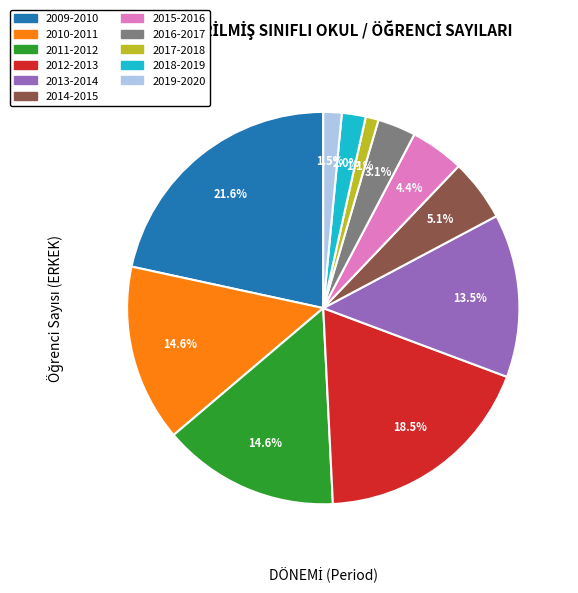

Which slice is the largest?

2009-2010